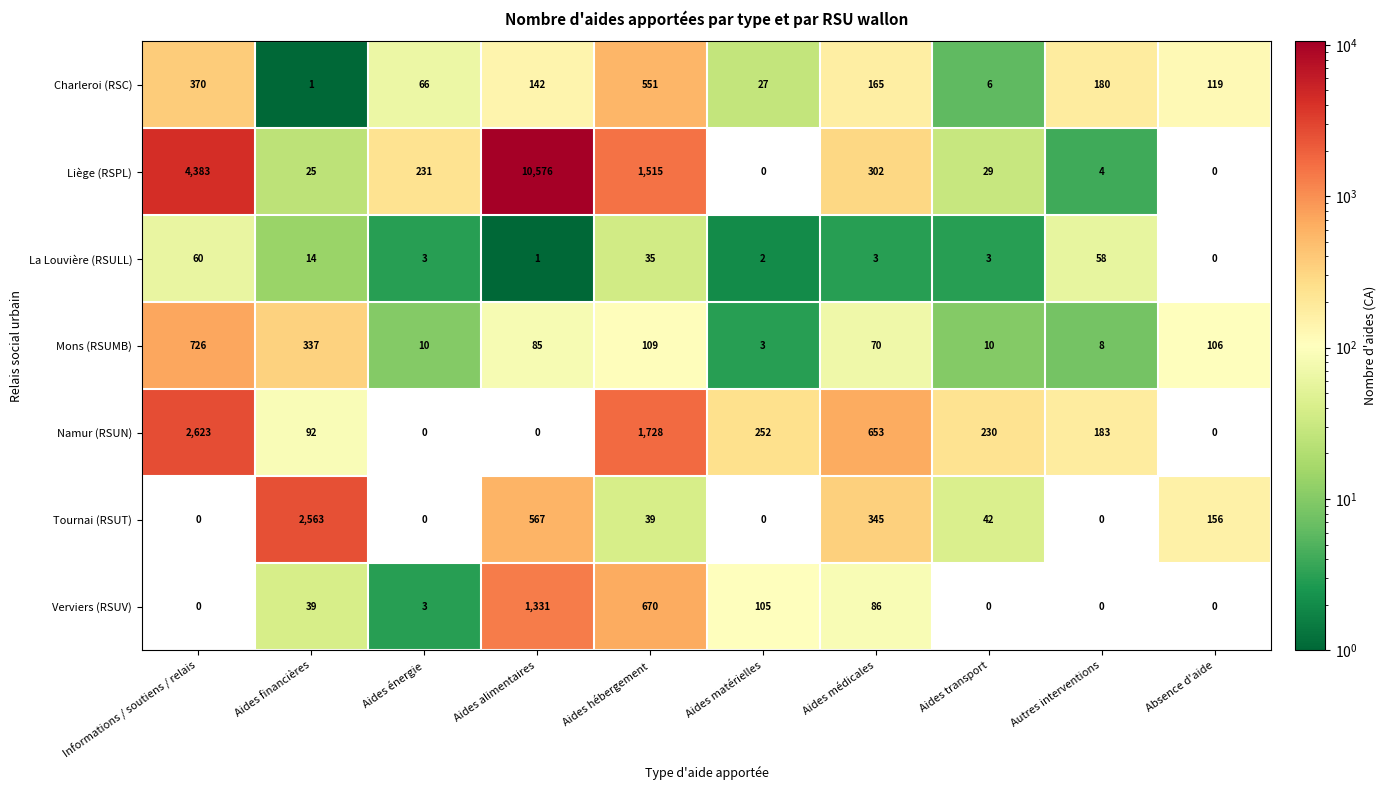

What is the difference between the highest and lowest values at Aides hébergement?

1693